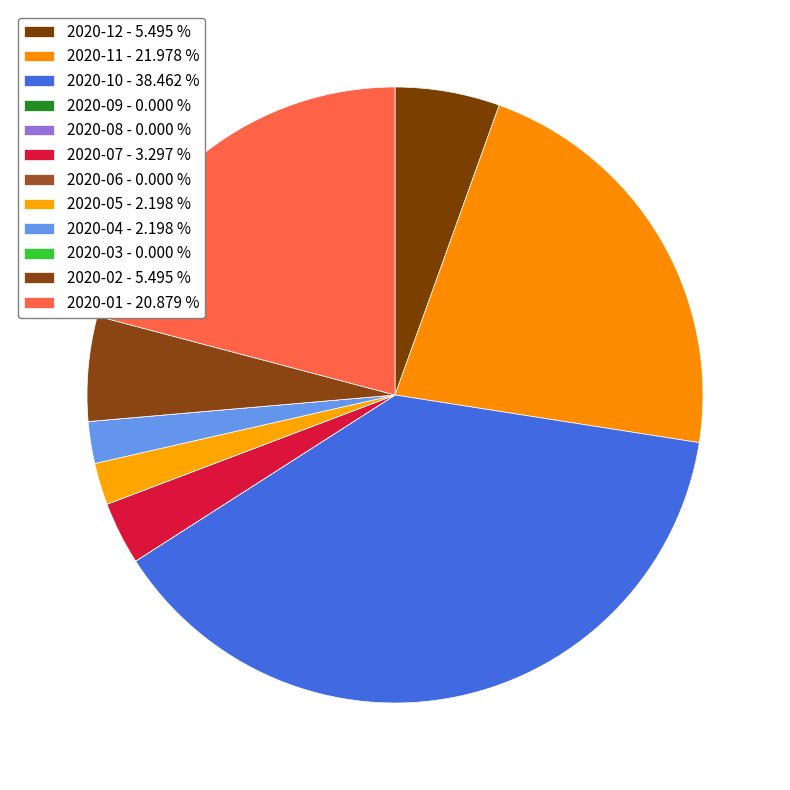

What percentage is NOT represented by 2020-04?

97.8%